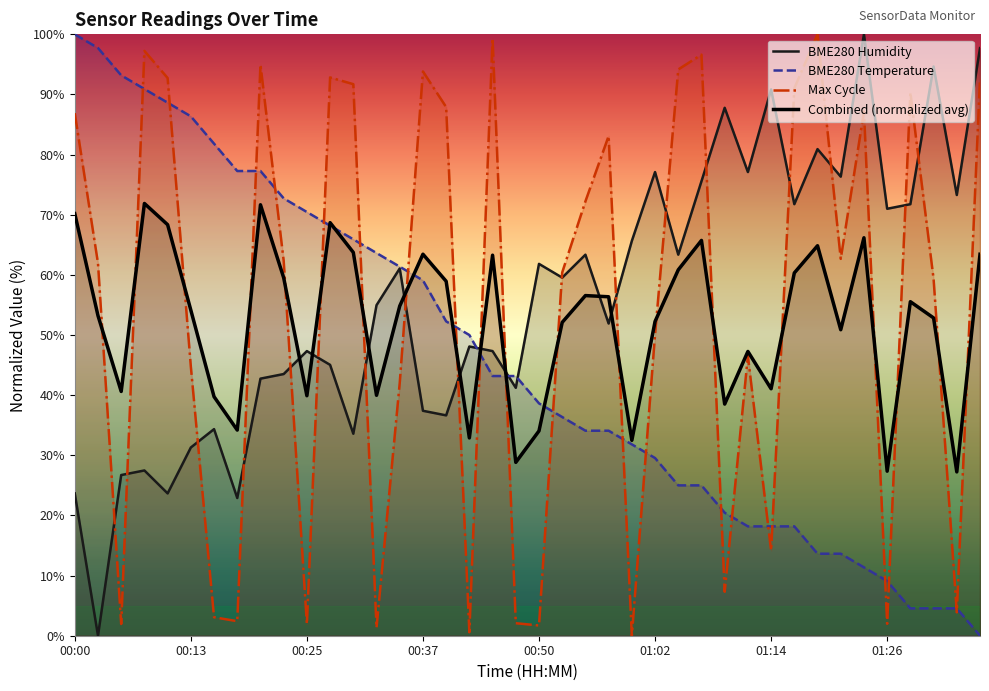

What is the highest value of the BME280 Humidity series?

100.0